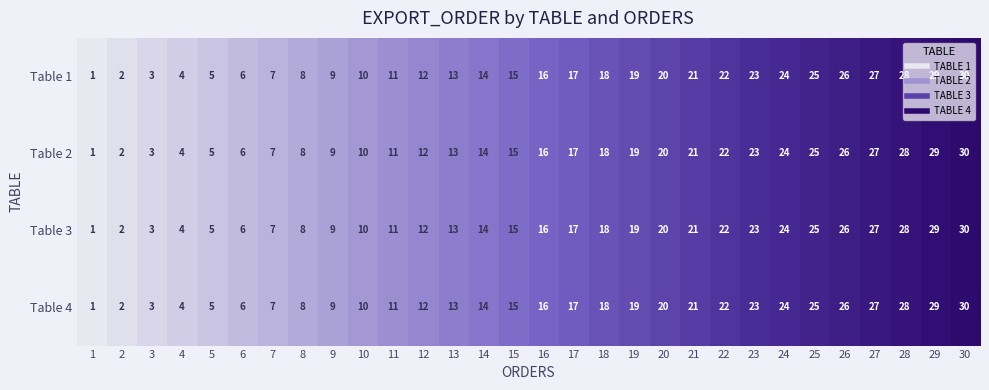

What is the maximum value shown in the chart?

30